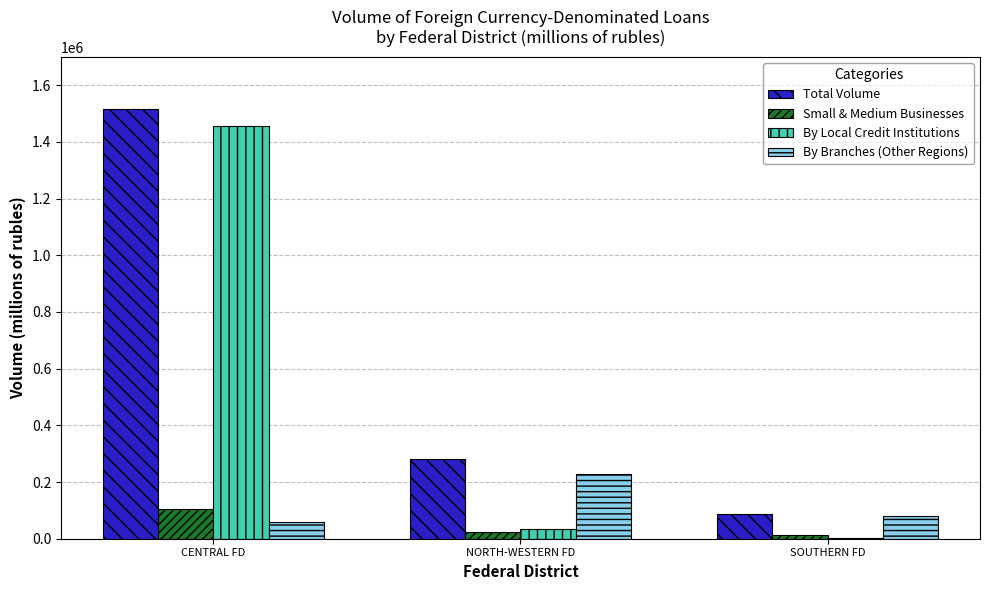

True or false: Total Volume has a value of 86050 at SOUTHERN FD.

True